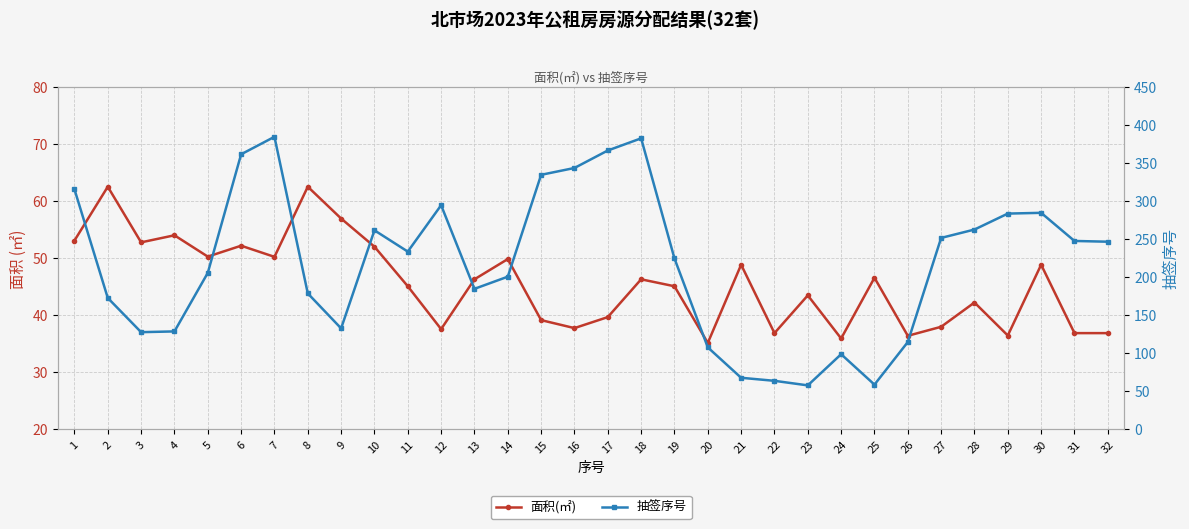

What is the difference between the second highest and minimum values in the 抽签序号 series?

325.0